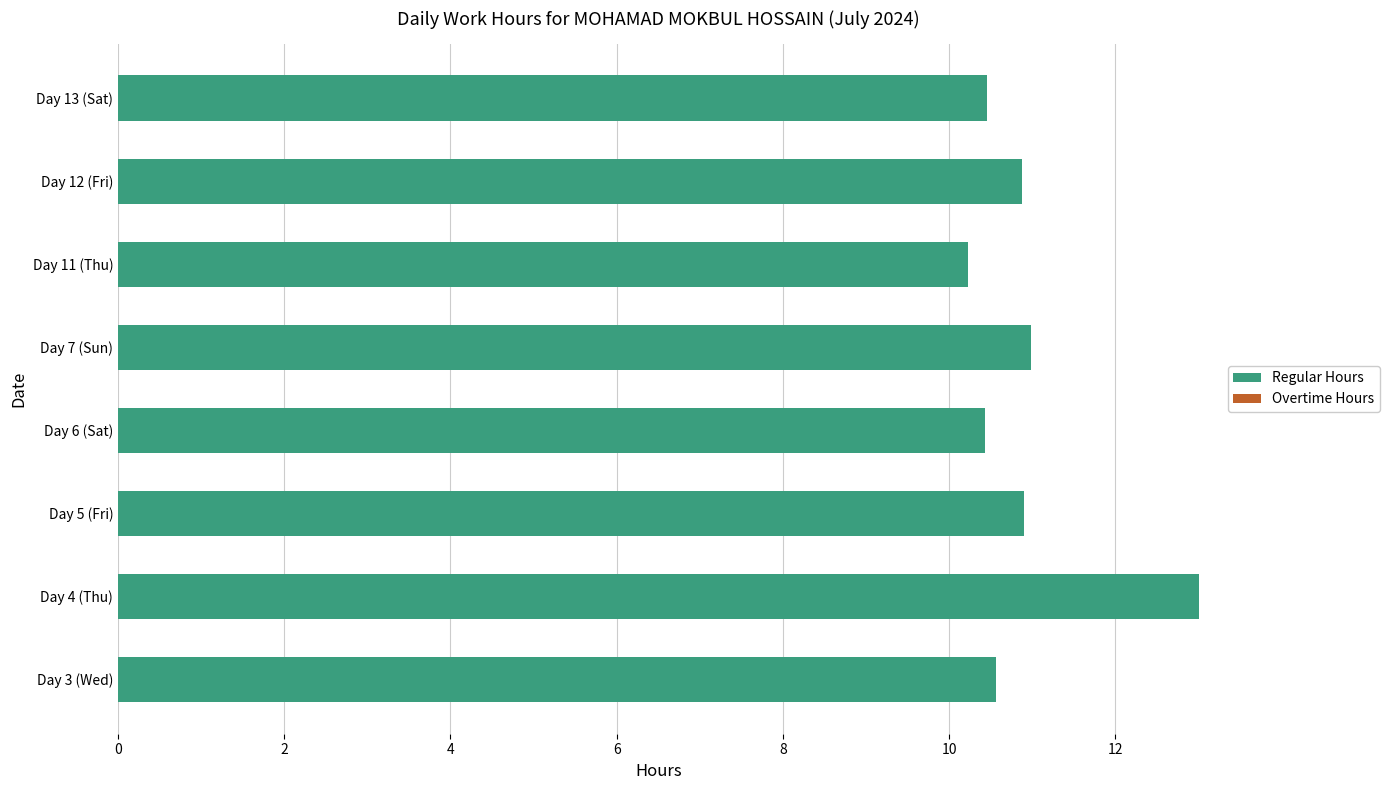

Between Day 5 (Fri) and Day 4 (Thu), which is larger?

Day 4 (Thu)